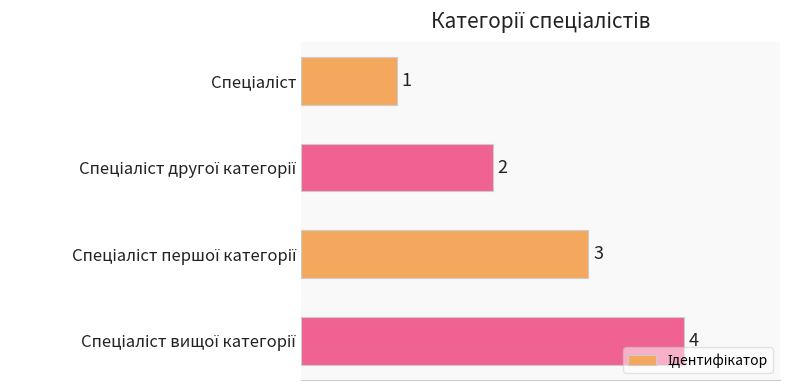

How many bars are there in total?

4